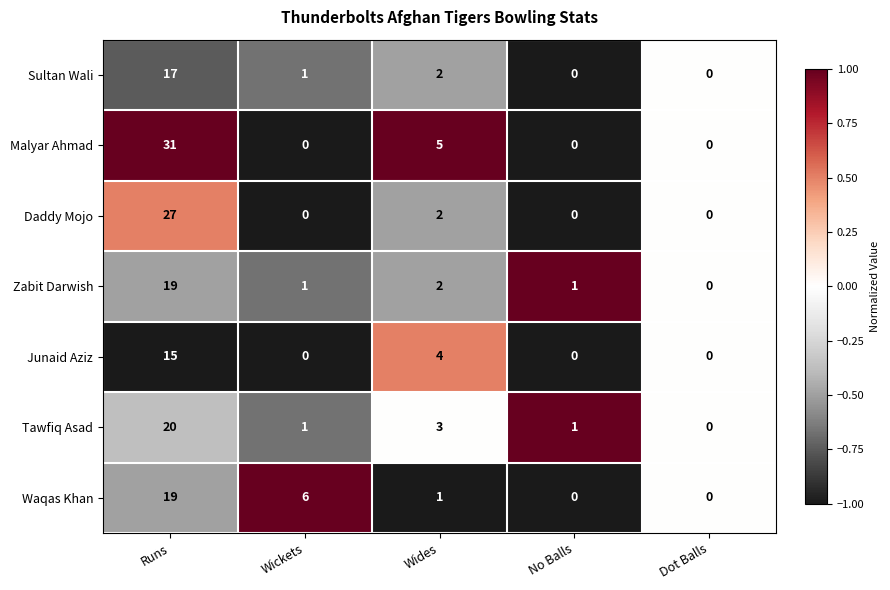

Count the number of data series in this chart.

7